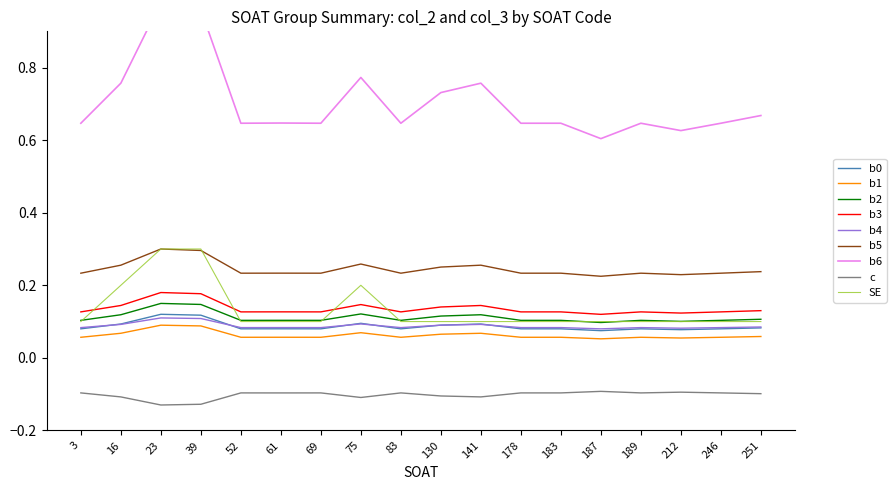

Count the col_2 values in the range 0 to 1.

18